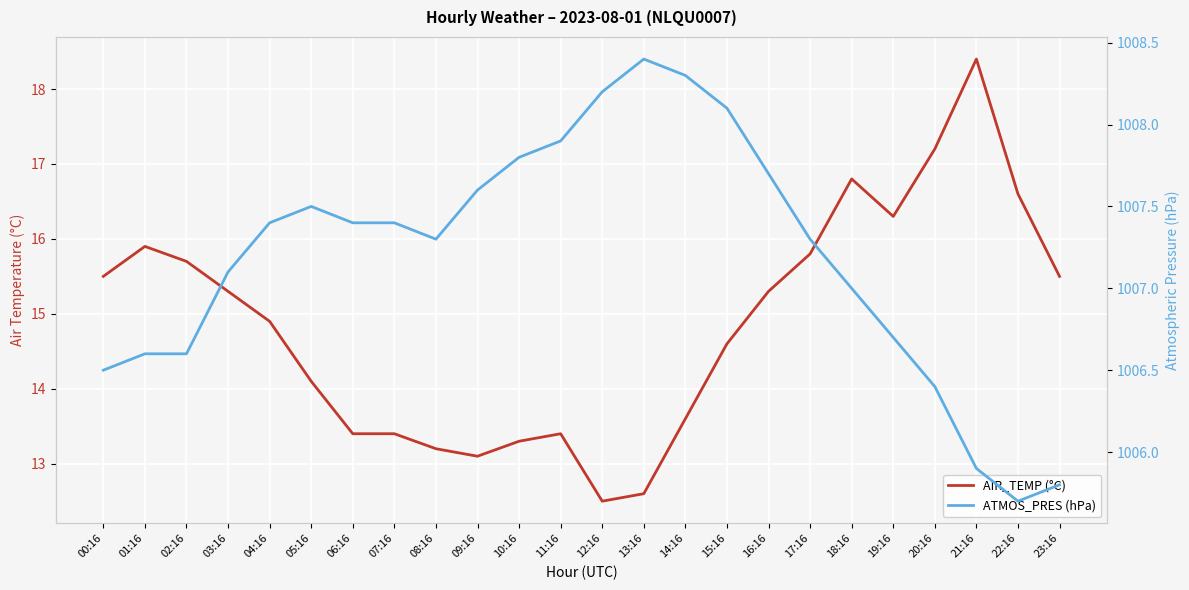

Reading left to right, list all the values displayed in this chart.

AIR_TEMP (°C): 15.5	15.9	15.7	15.3	14.9	14.1	13.4	13.4	13.2	13.1	13.3	13.4	12.5	12.6	13.6	14.6	15.3	15.8	16.8	16.3	17.2	18.4	16.6	15.5
ATMOS_PRES (hPa): 1006.5	1006.6	1006.6	1007.1	1007.4	1007.5	1007.4	1007.4	1007.3	1007.6	1007.8	1007.9	1008.2	1008.4	1008.3	1008.1	1007.7	1007.3	1007.0	1006.7	1006.4	1005.9	1005.7	1005.8